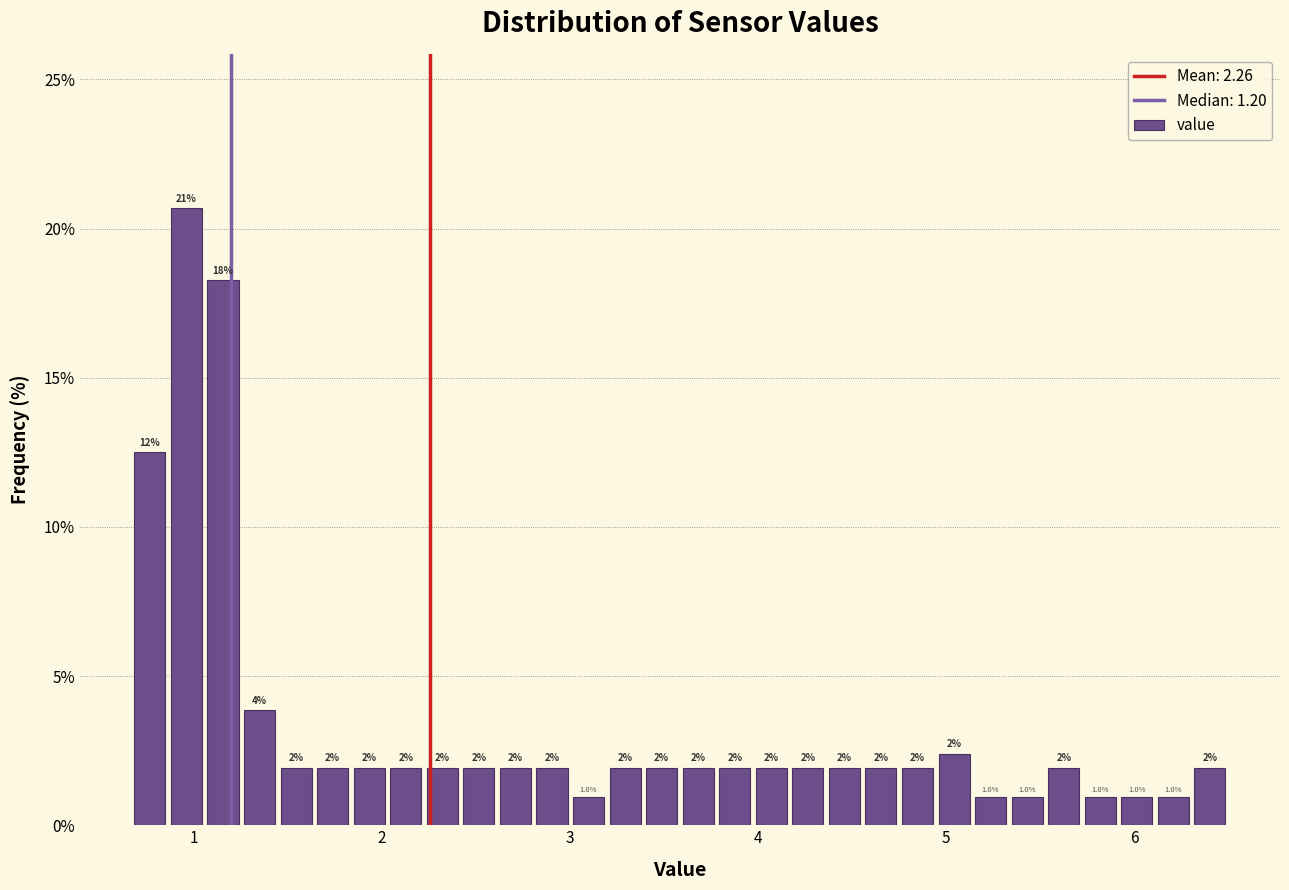

Read against the x-axis, roughly where is the centre of the tallest bar?

1.0